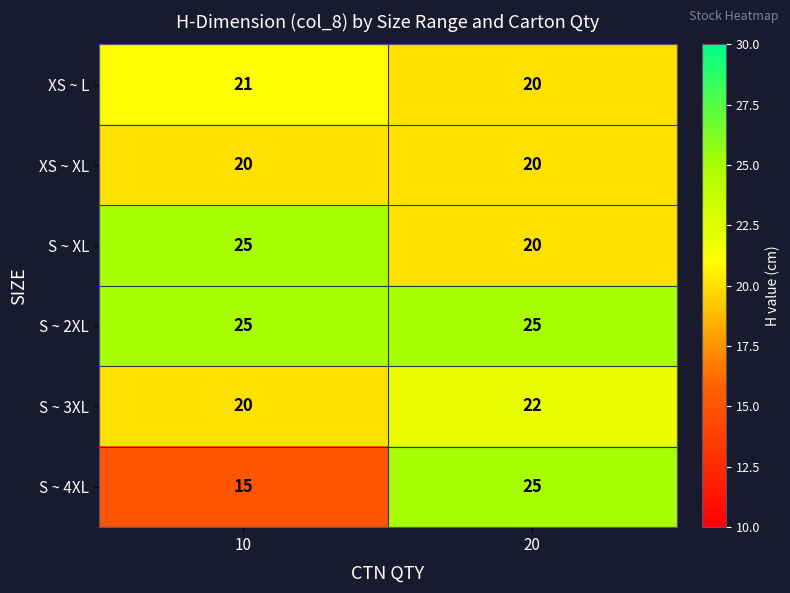

How many values in the XS ~ L series are below 21?

1